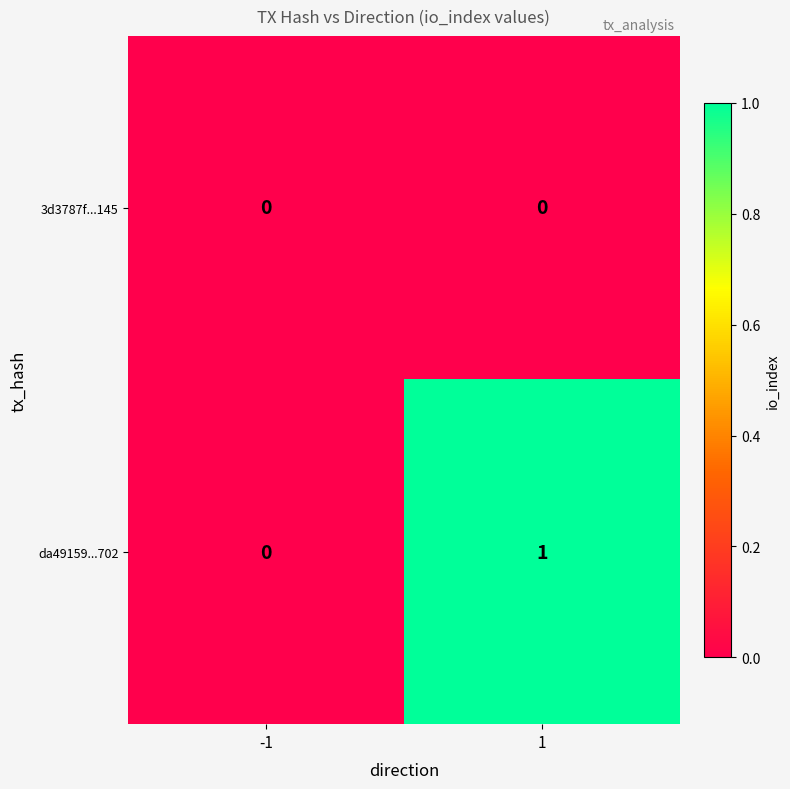

Rank the series by their maximum value, from highest to lowest.

da49159...702, 3d3787f...145